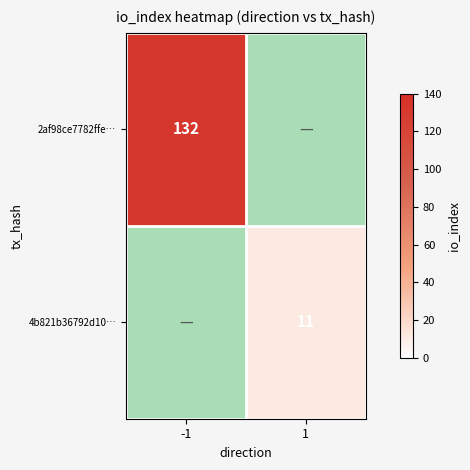

The value of 4b821b36792d10… at 1 is 11. True or false?

True